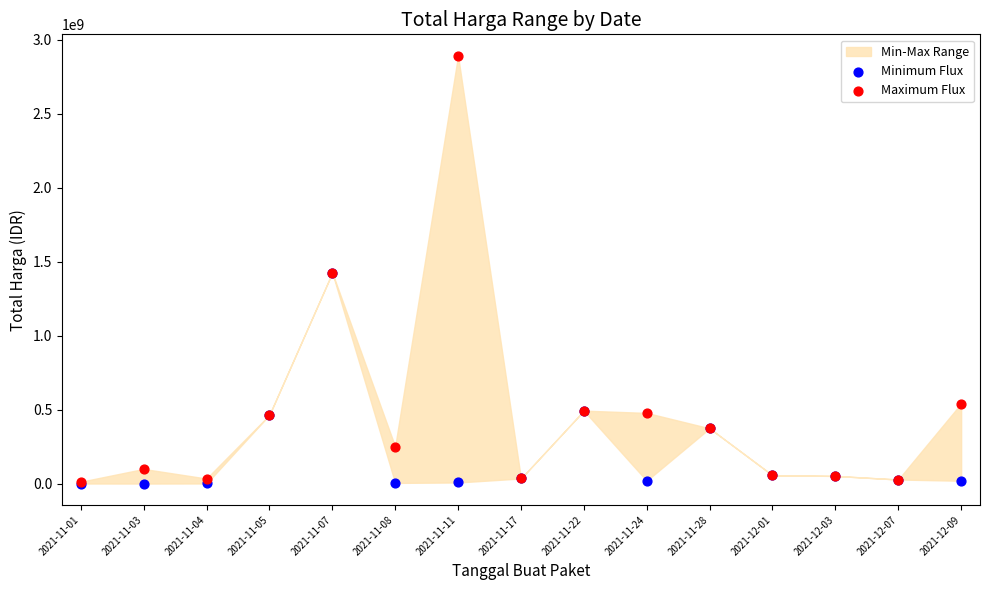

Which series reaches the maximum Y coordinate?

Maximum Flux